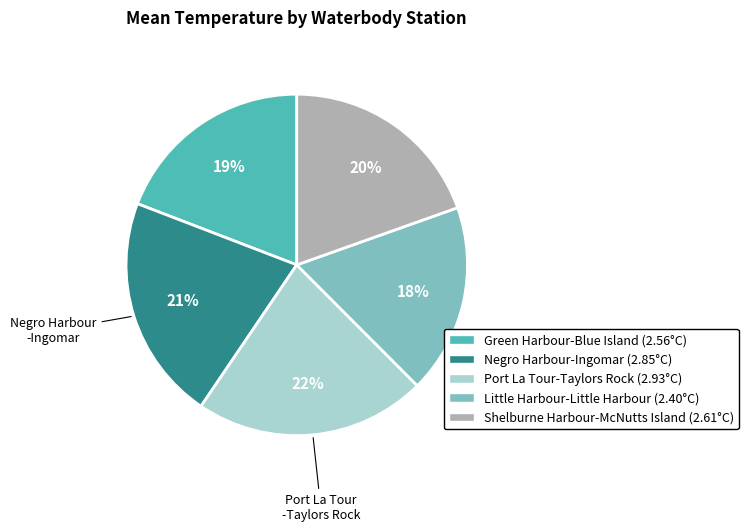

What is the largest slice in the pie chart?

Port La Tour-Taylors Rock